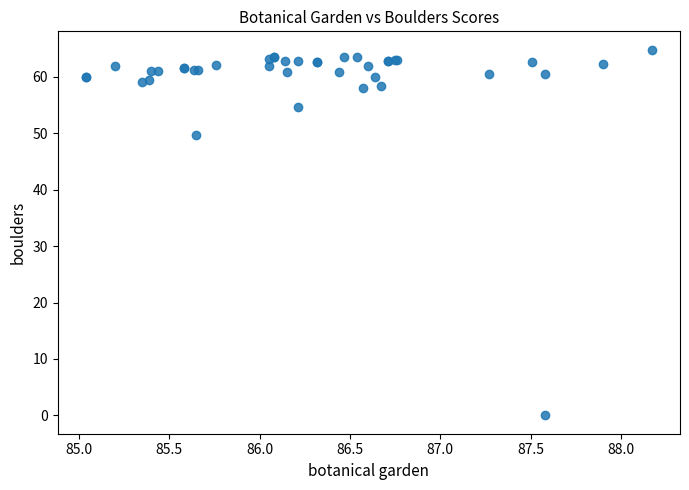

What Y value in the scatter plot is closest to 32?

49.7